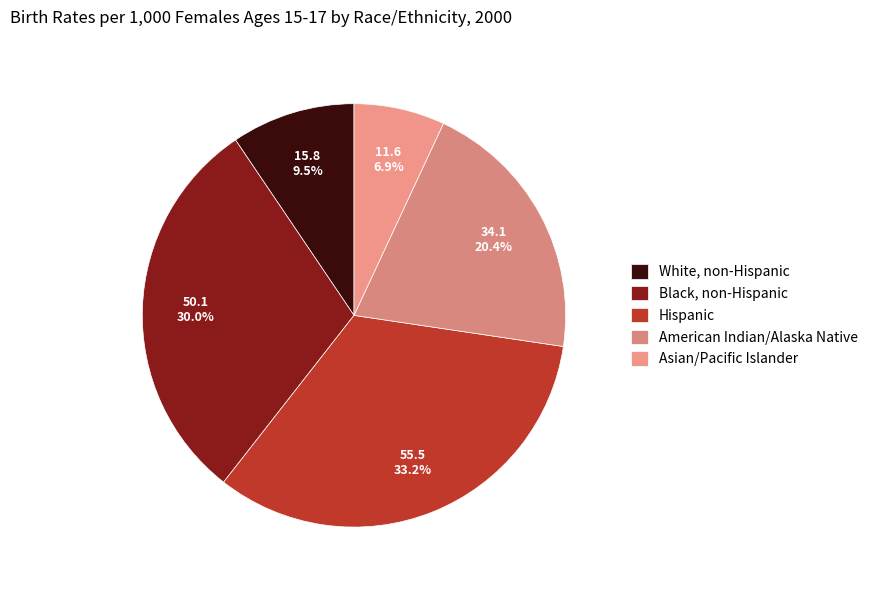

Count the number of slices in the pie.

5